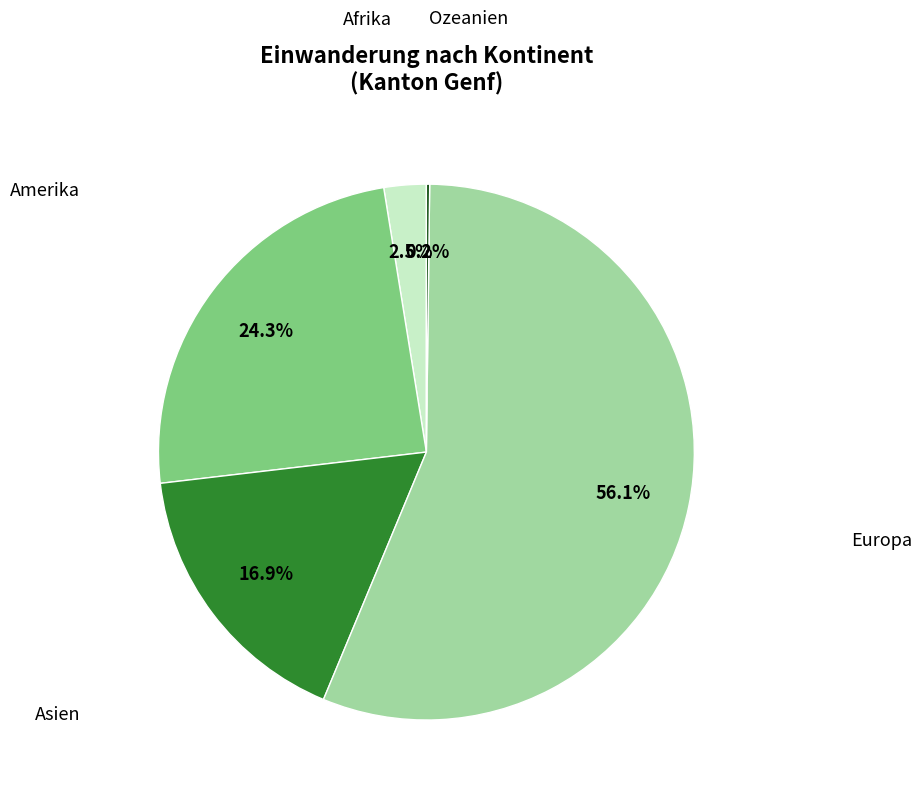

Is there a majority slice in this chart?

Yes